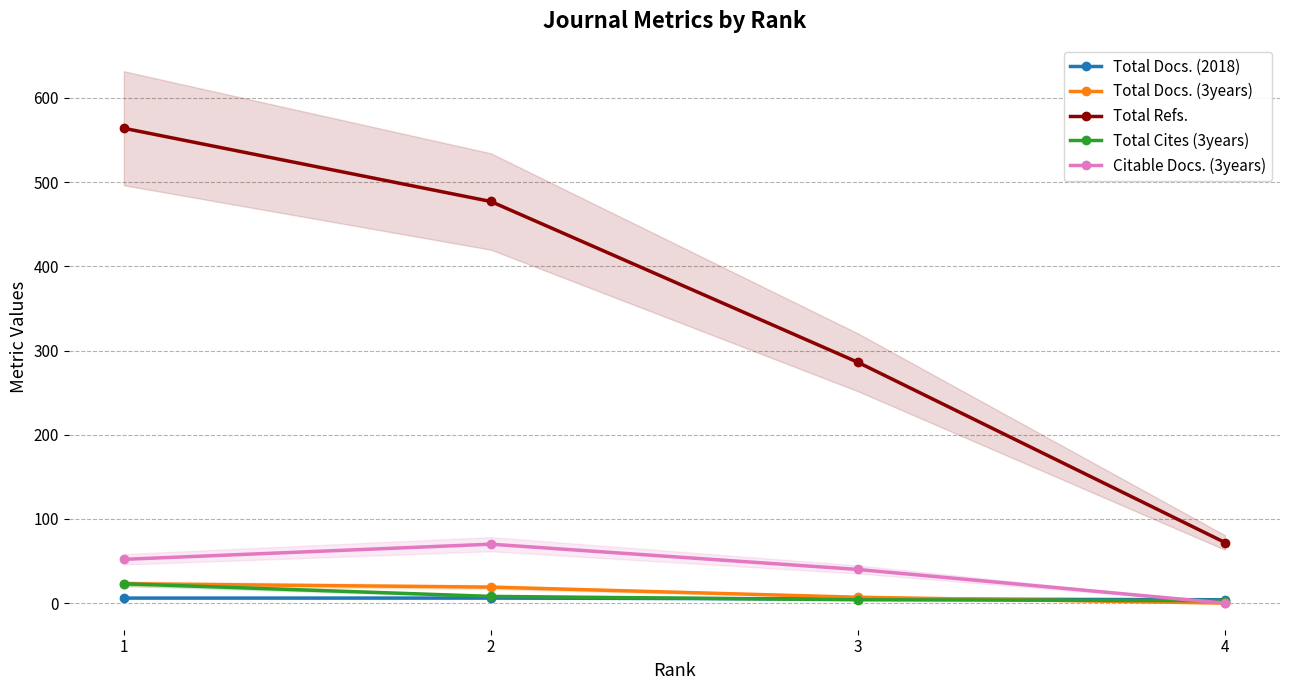

Which series has the largest total across all categories?

Total Refs.